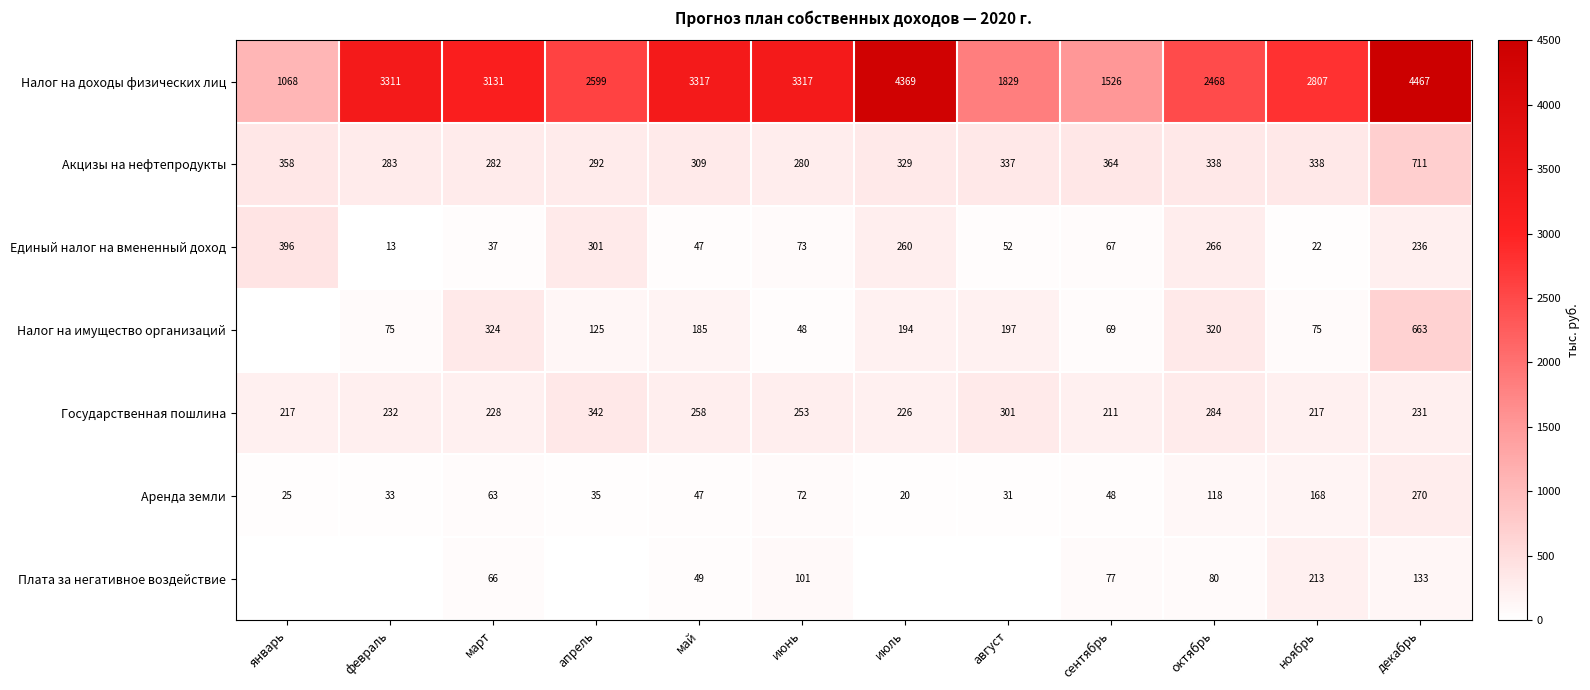

Is it true that Налог на доходы физических лиц equals 3317 at июнь?

True